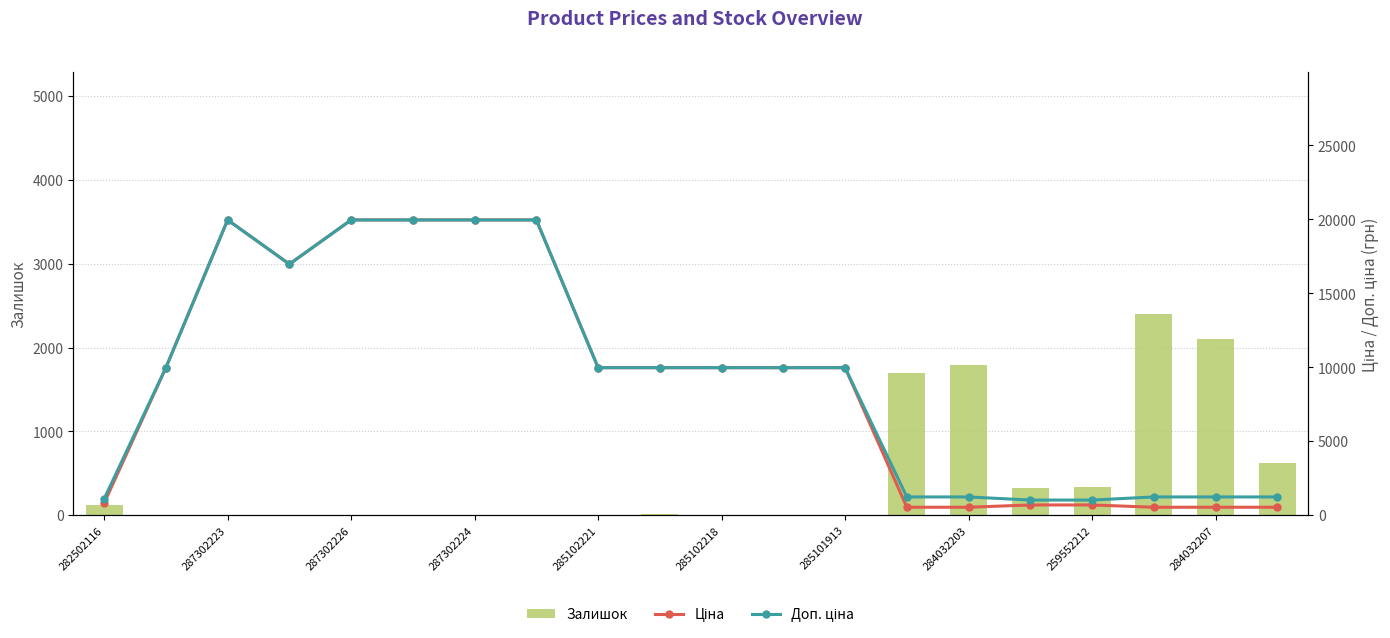

What is the difference between the maximum and minimum values in the Доп. ціна series?

18939.5